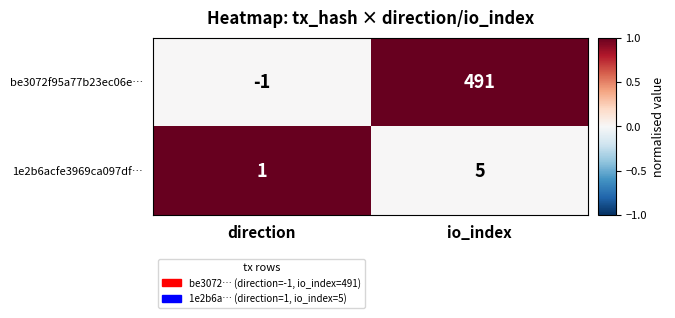

Where is 1e2b6acfe3969ca097df… nearest to the value 3?

direction